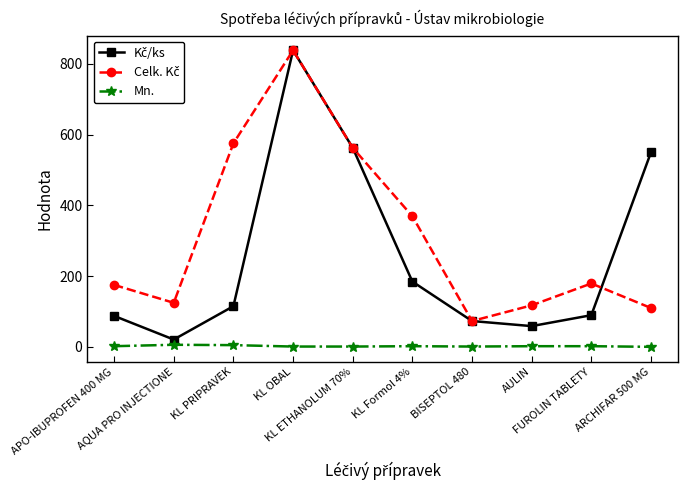

What is the maximum value shown in the chart?

837.9